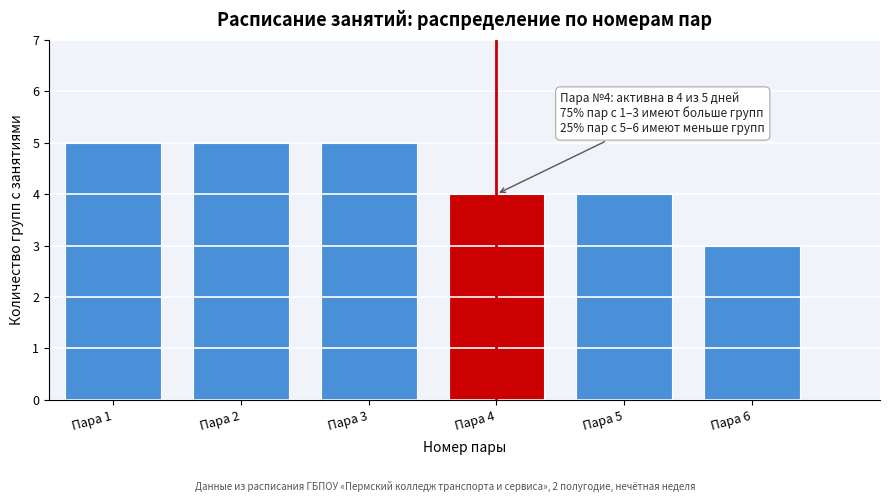

Reading right to left, transcribe all the data shown in this chart.

Пара 6=3	Пара 5=4	Пара 4=4	Пара 3=5	Пара 2=5	Пара 1=5